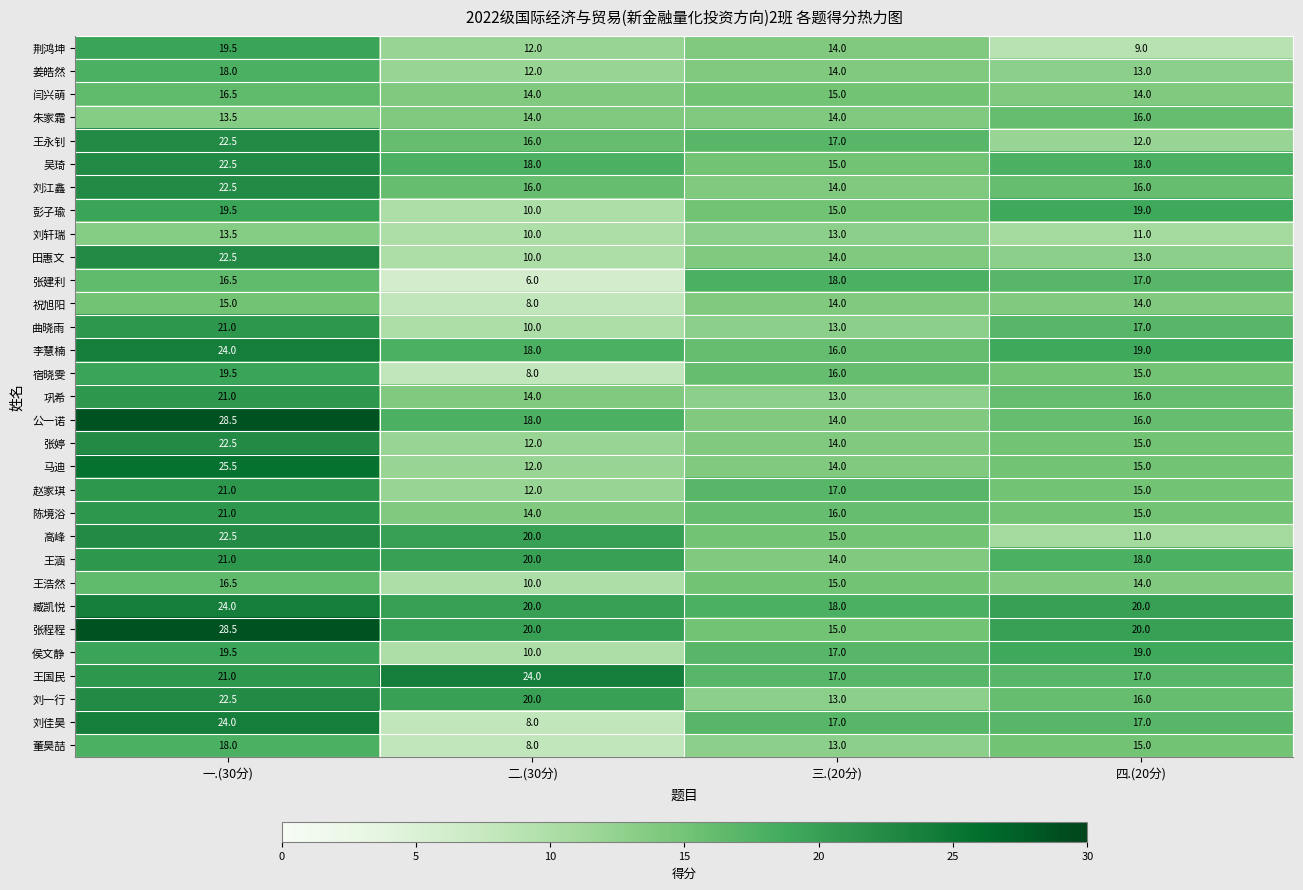

What is the total value across all series at 四.(20分)?

482.0